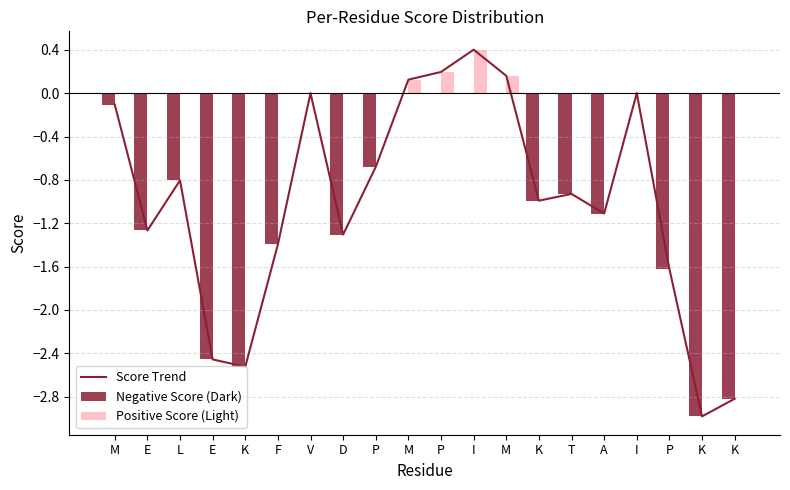

Which series has the widest spread of values?

Score Trend